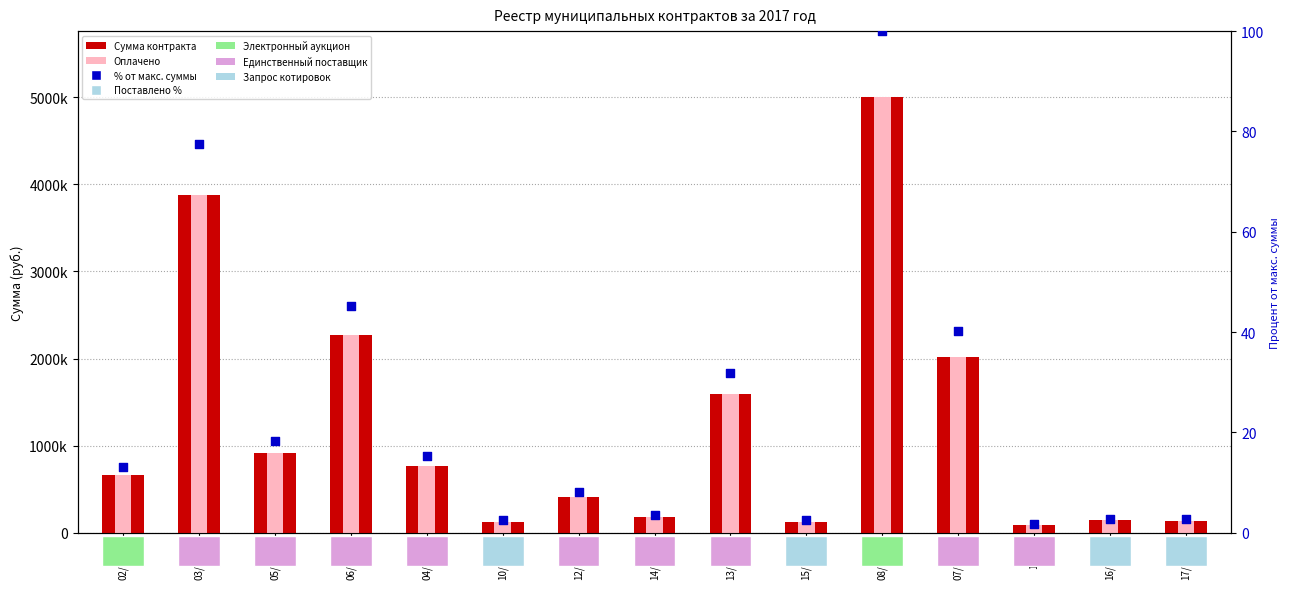

Which series has the widest spread of Y values?

Сумма контракта